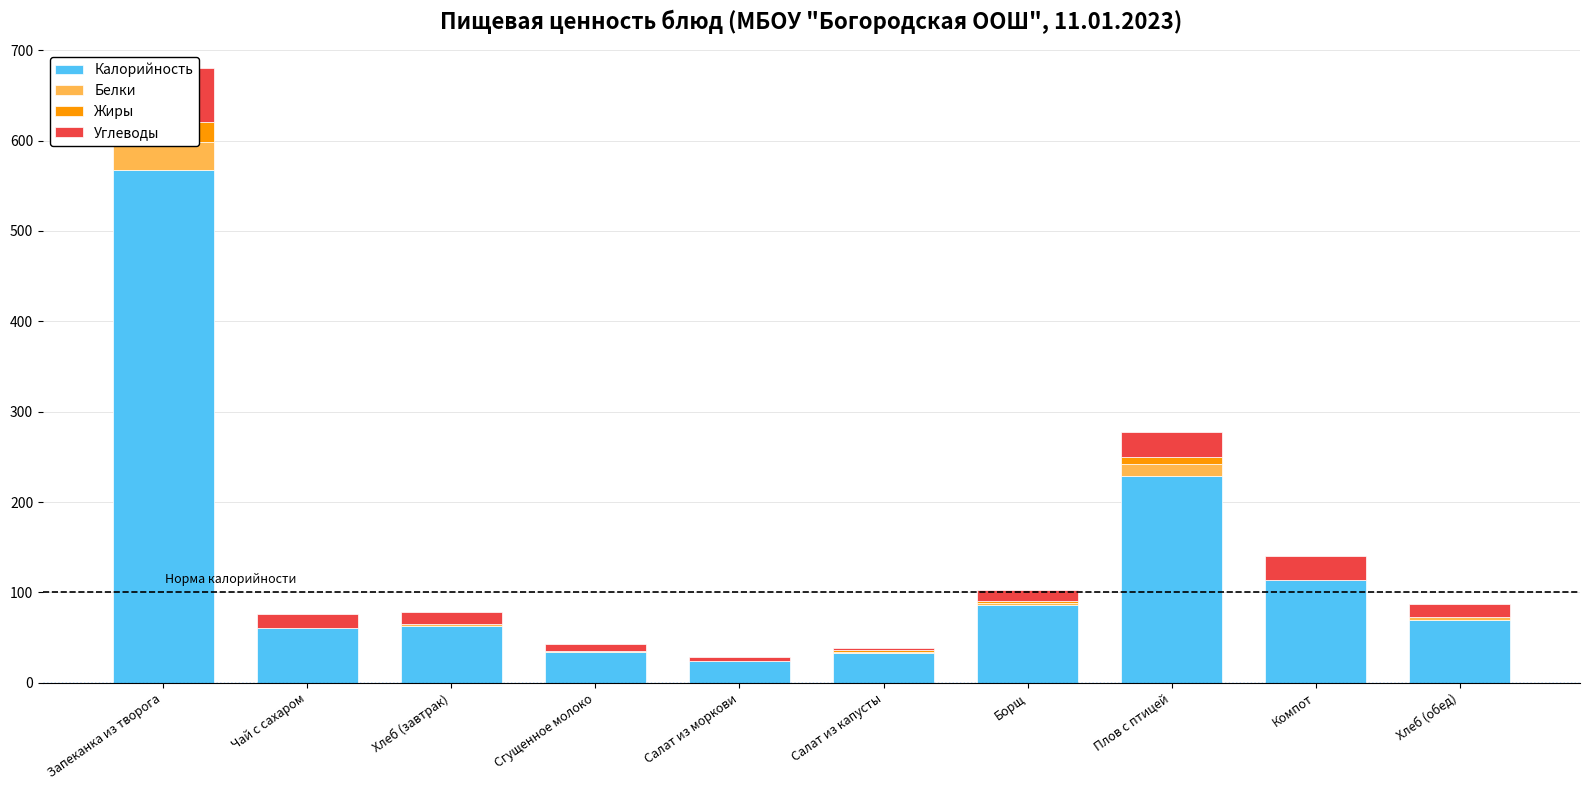

What is the sum of all Белки values?

53.0